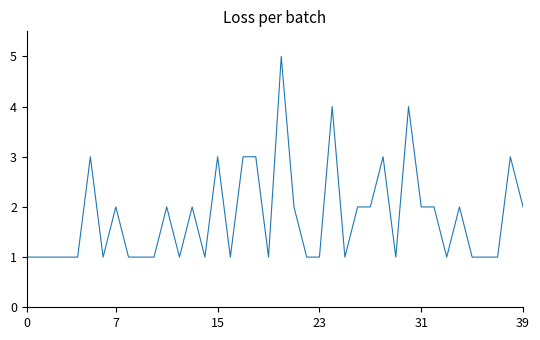

True or false: there are more than 1 points higher than both neighbors.

True